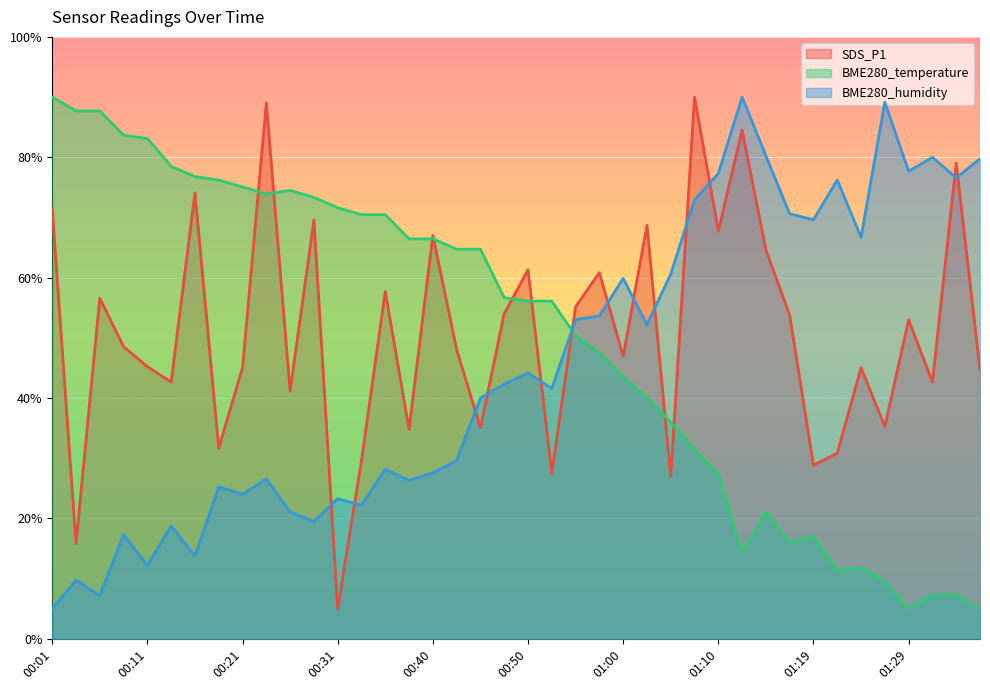

Is it true that BME280_humidity equals 25.2 at 00:19?

True